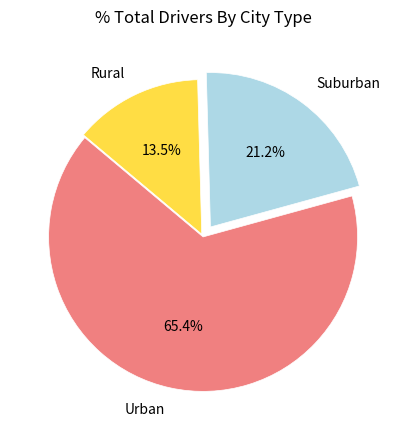

Which has a higher value, Rural or Suburban?

Suburban